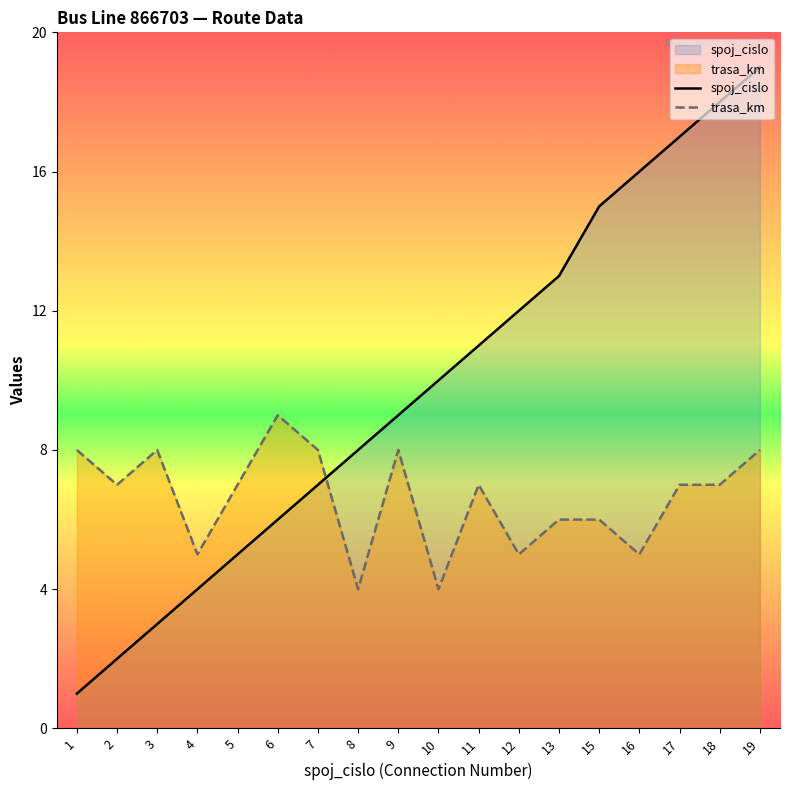

What is the difference between the second highest and minimum values in the spoj_cislo series?

17